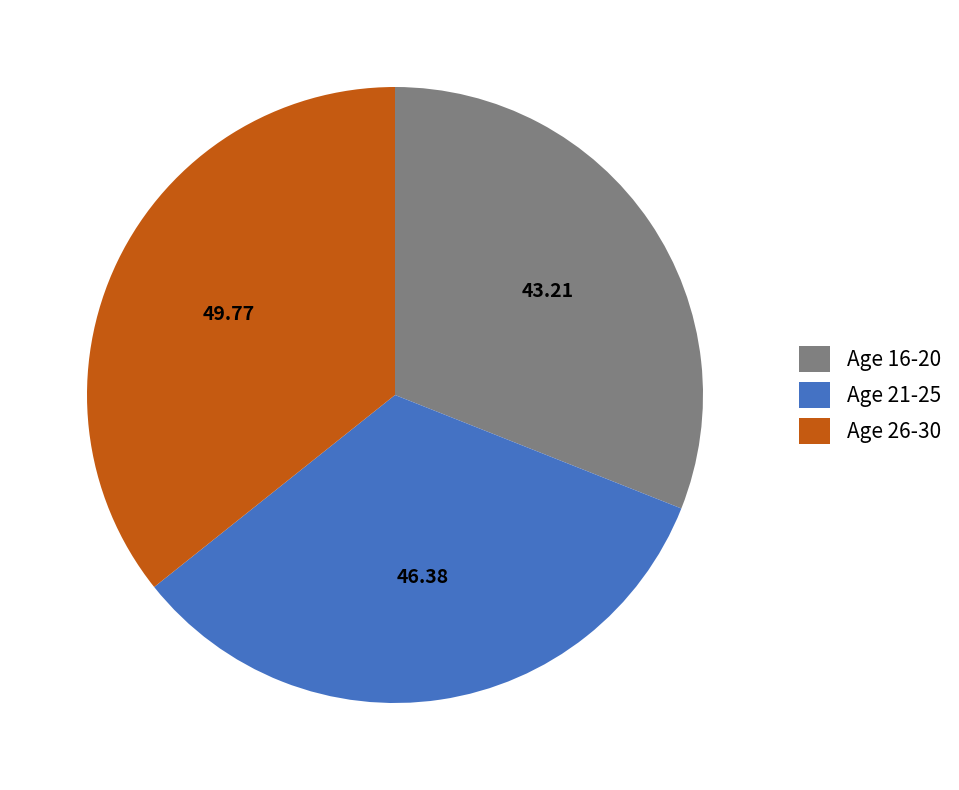

Which category has the smallest portion of the pie?

Age 16-20